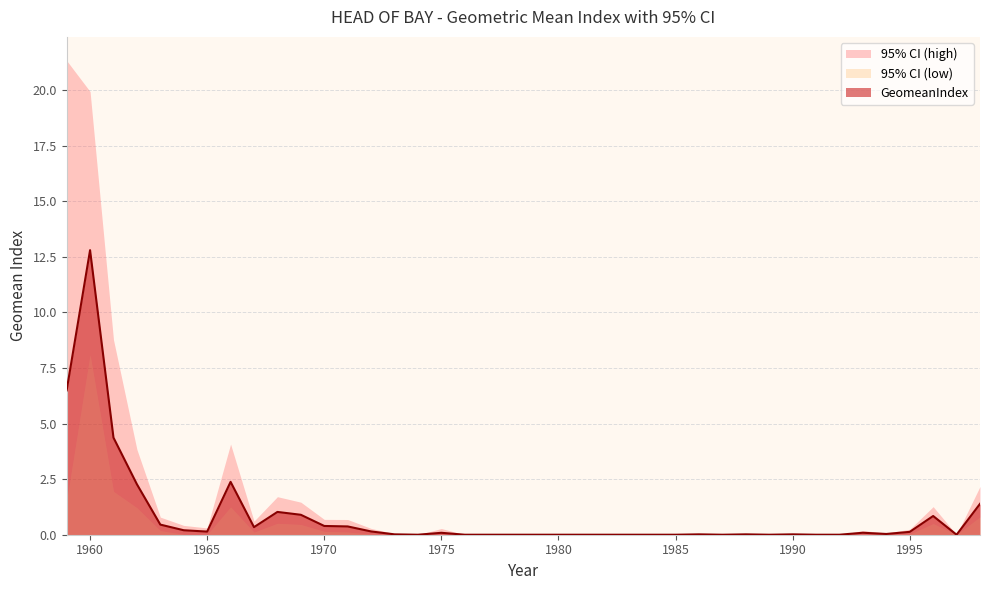

Is it true that GeomeanIndex equals 0.4 at 1970?

True